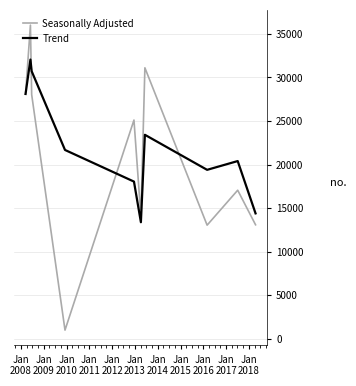

What is the smallest value displayed?

1008.0